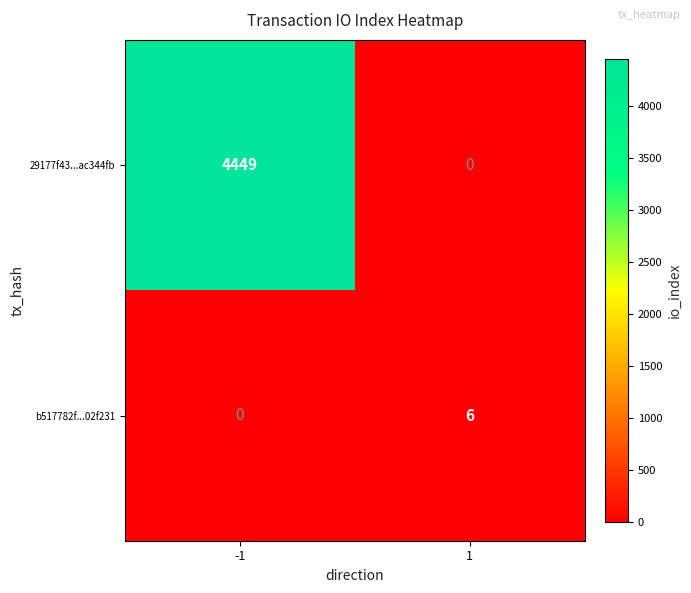

What is the total value across all series at 1?

6